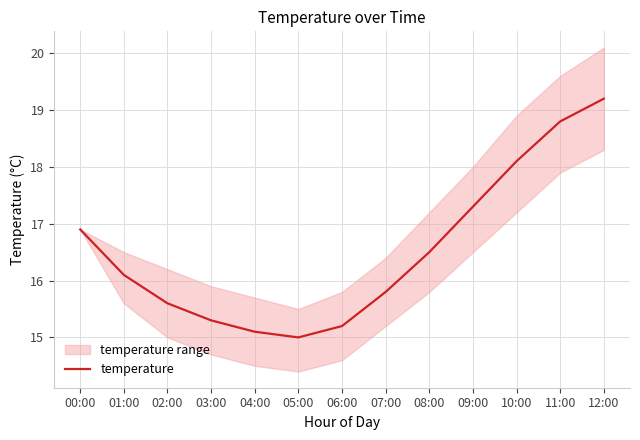

How many interior local valleys (lower than both neighbors) does the data have?

1